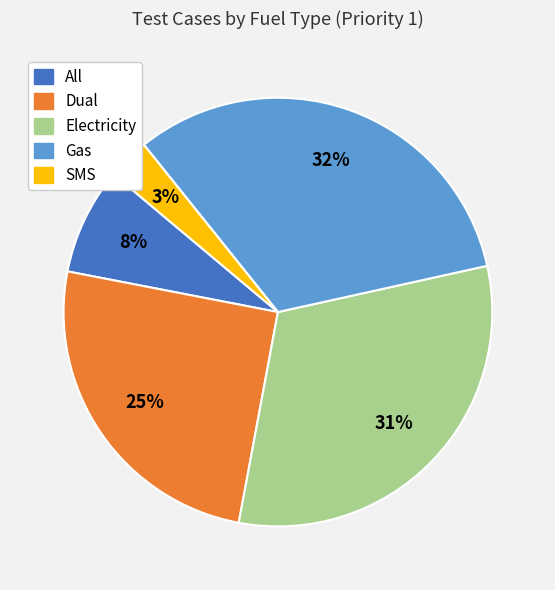

How many segments does this pie chart have?

5